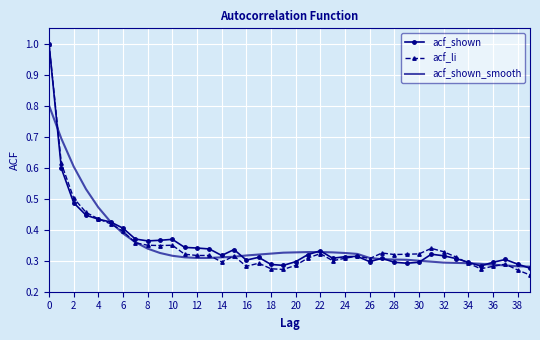

What is the greatest value displayed?

1.0